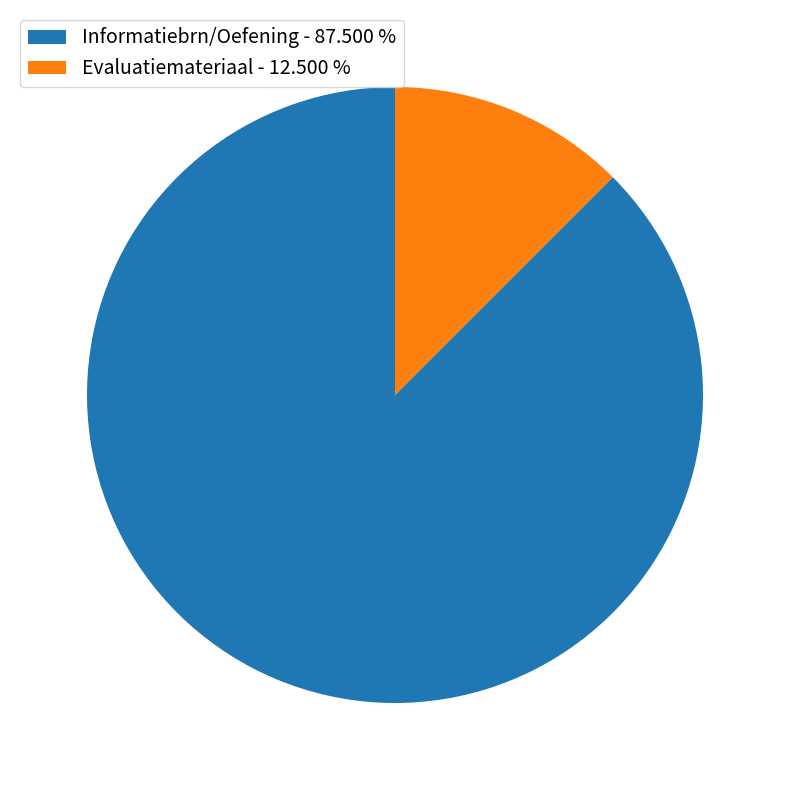

Is there any slice that represents more than half of the pie?

Yes